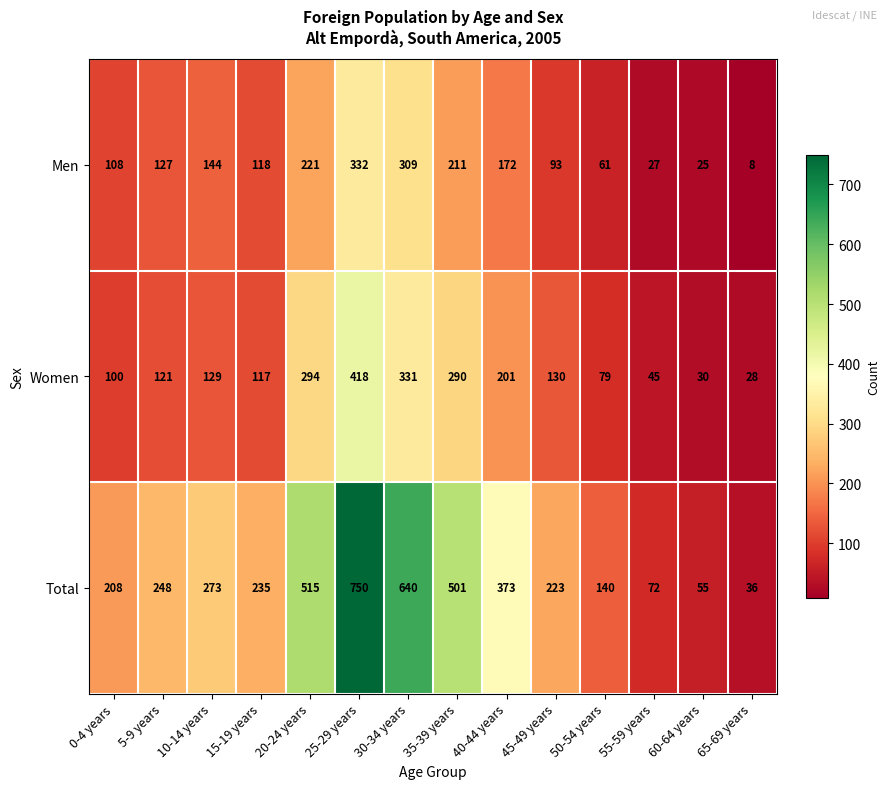

Which label corresponds to the largest value in the chart?

25-29 years